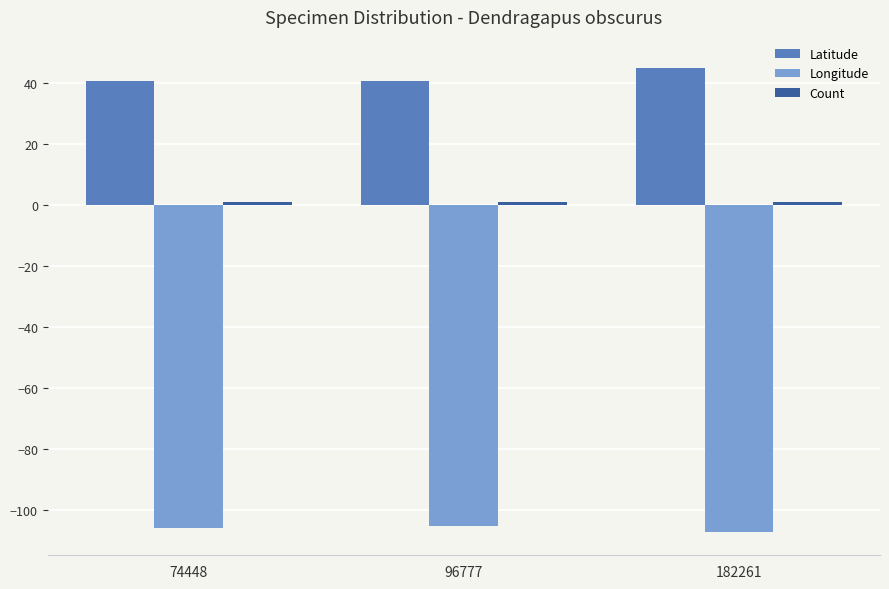

Is the value of Latitude at 96777 greater than the value of Longitude at 182261?

Yes